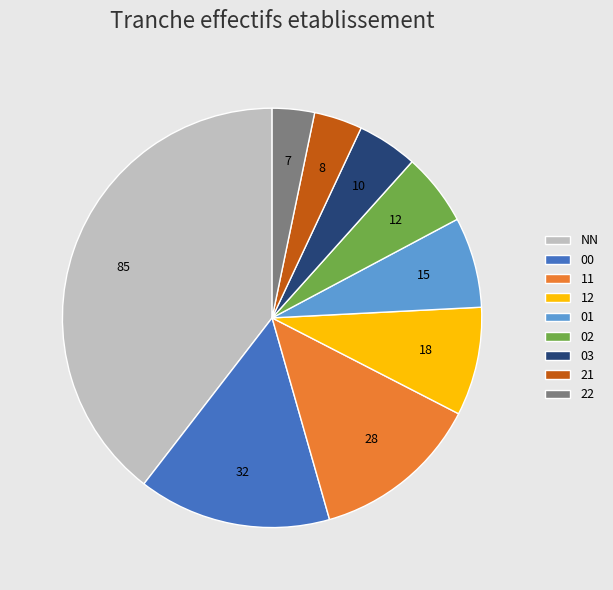

Which slice is the largest?

NN